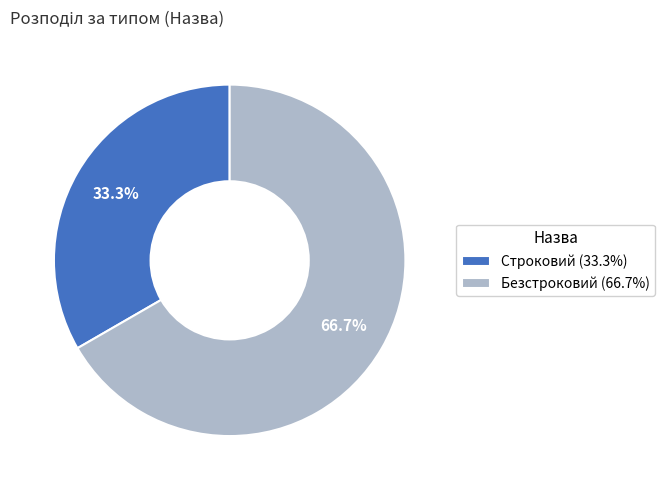

True or false: Безстроковий accounts for 76% of the total.

False